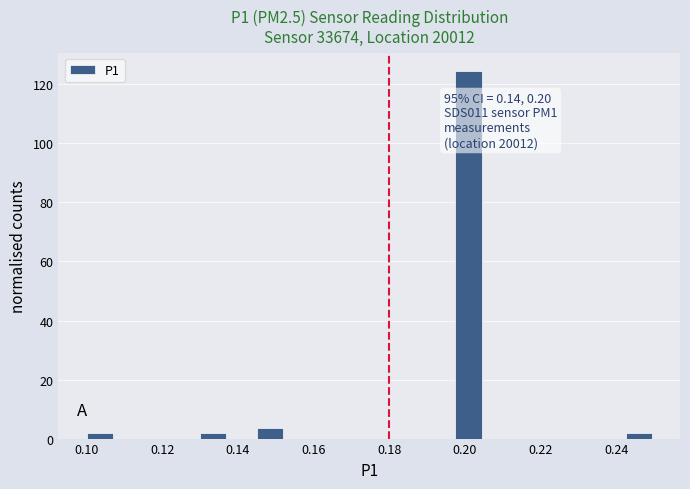

Around what value on the x-axis is the tallest bar? Give the approximate position of its centre, as read against the axis.

0.200